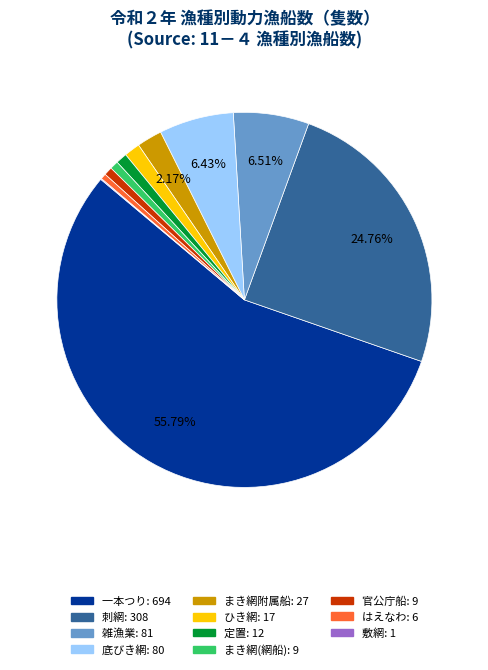

Does any single category account for the majority?

Yes